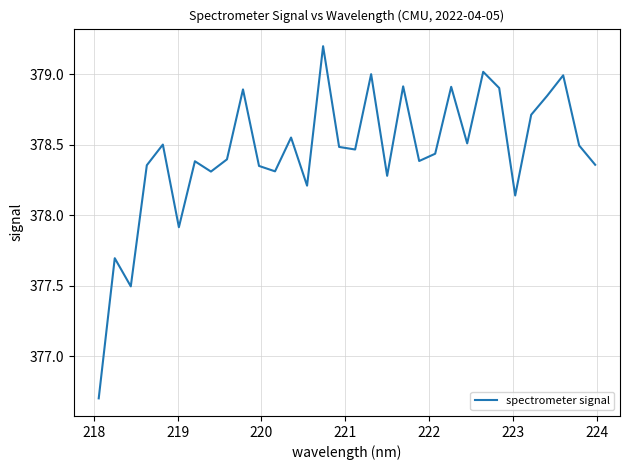

What is the maximum value shown in the chart?

379.2